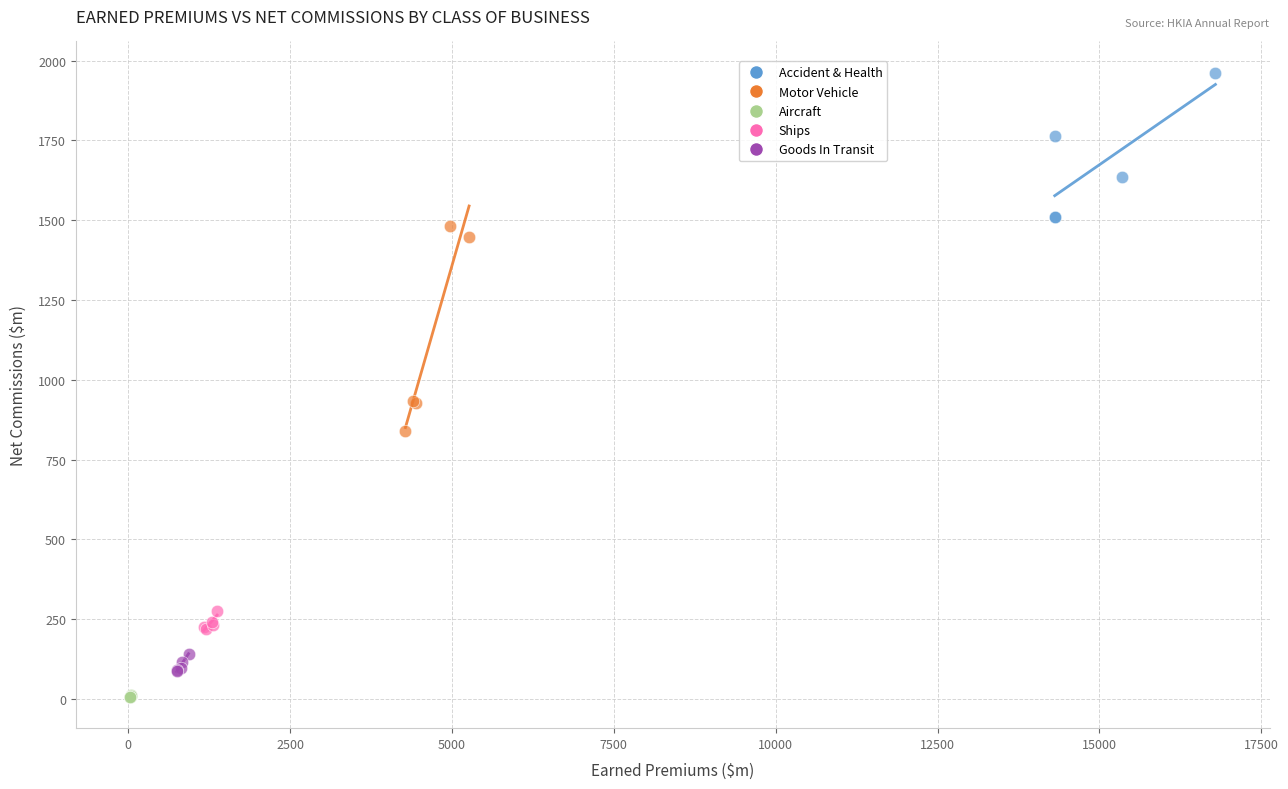

What are all the series names shown in the legend?

Accident & Health, Motor Vehicle, Aircraft, Ships, Goods In Transit